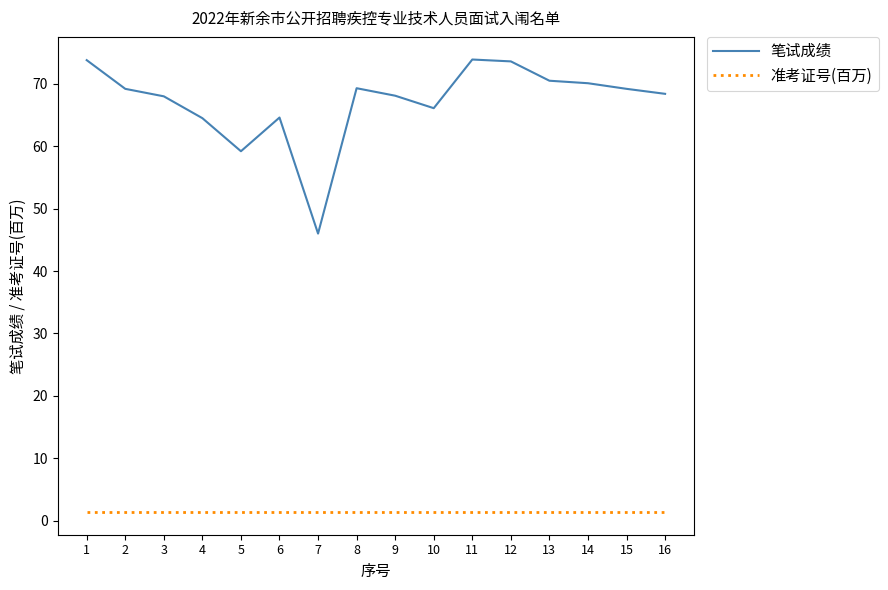

True or false: 准考证号(百万) has a value of 1.4 at 10.

True